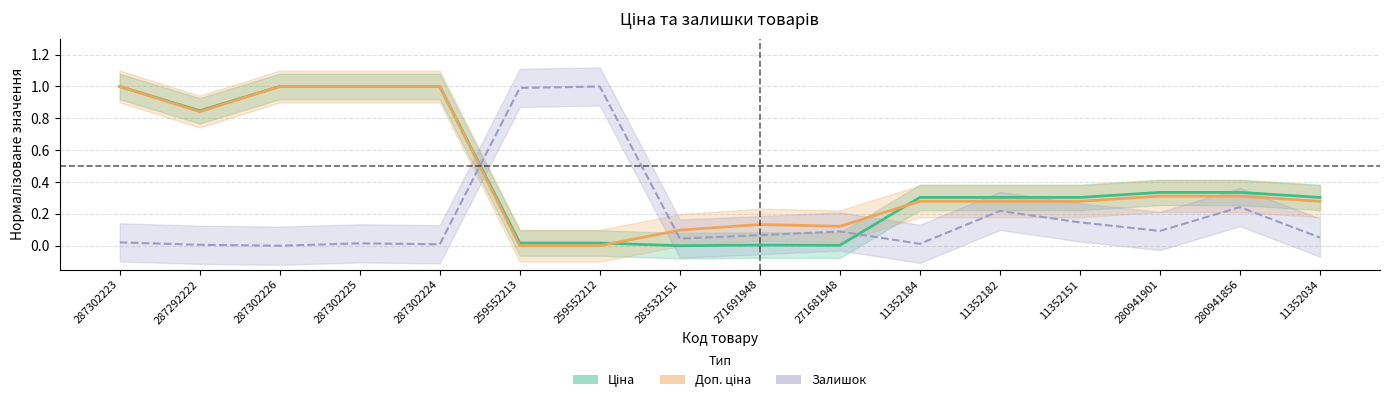

How many interior local peaks does the Доп. ціна series have?

1